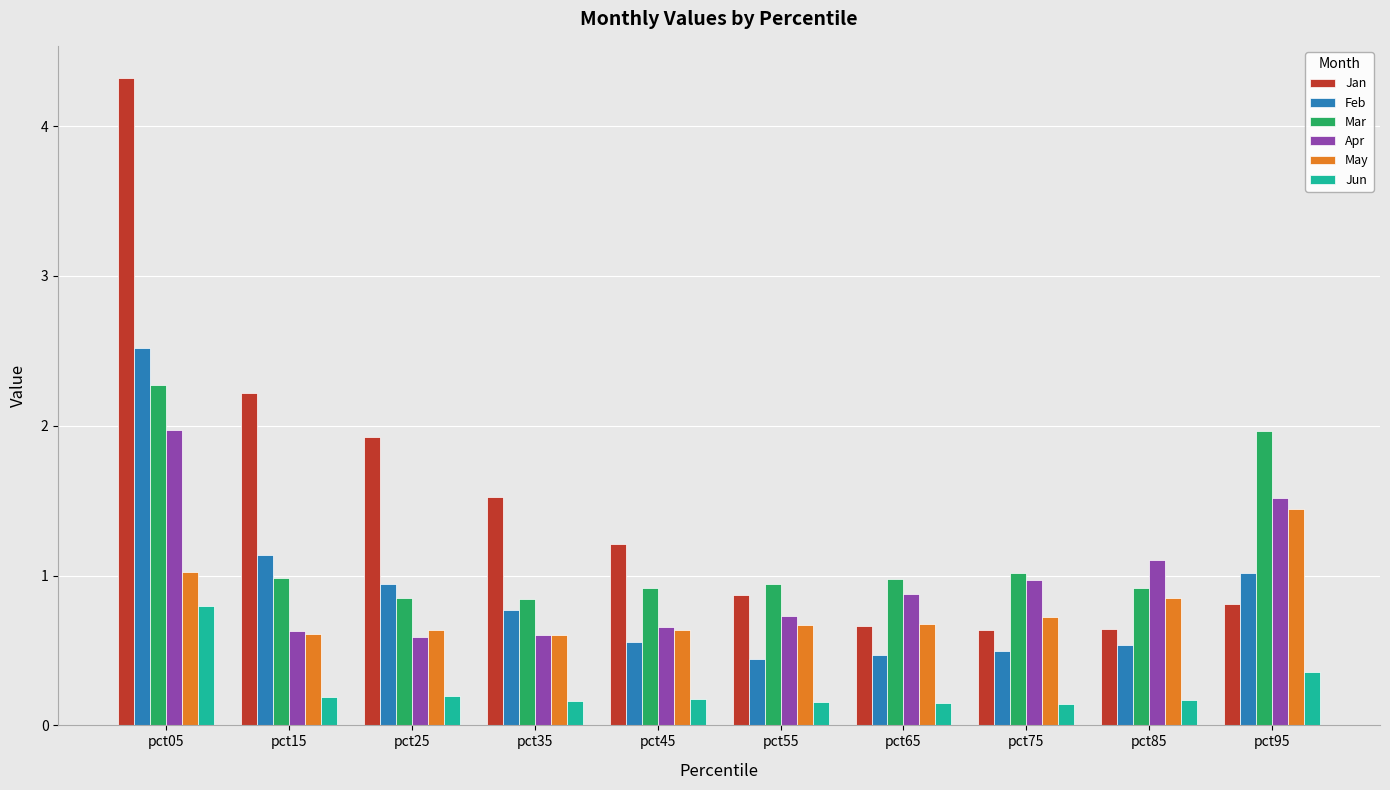

Rank the series by their maximum value, from highest to lowest.

Jan, Feb, Mar, Apr, May, Jun